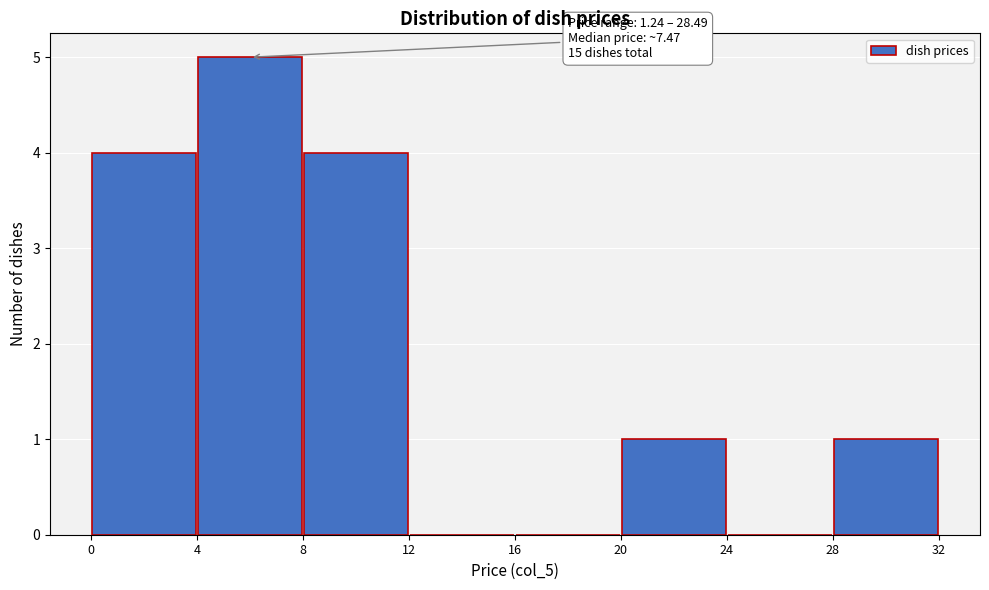

Over which range of the x-axis is the bar tallest?

4 to 8